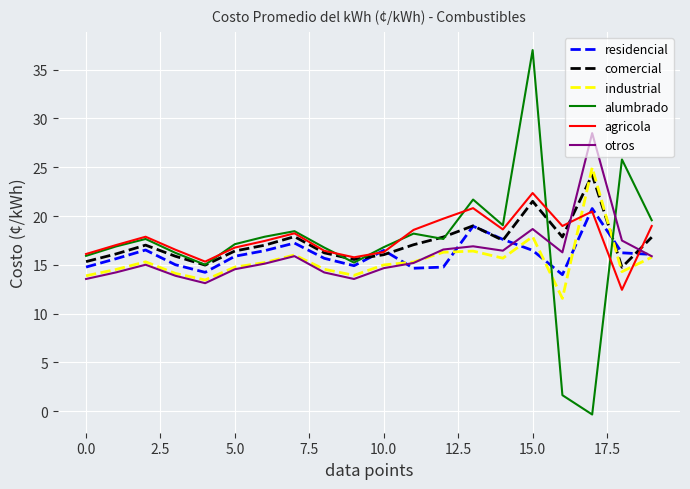

True or false: alumbrado and industrial intersect in this chart.

True